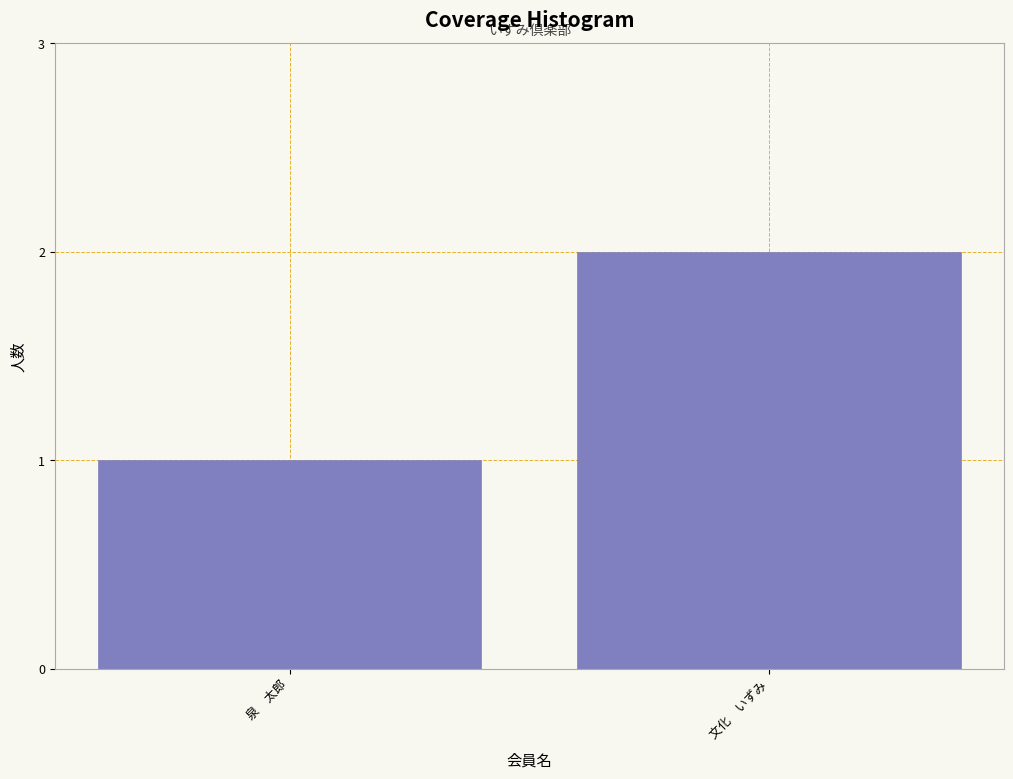

Reading right to left, what are all the values shown in this chart?

文化　いずみ=2	泉　太郎=1